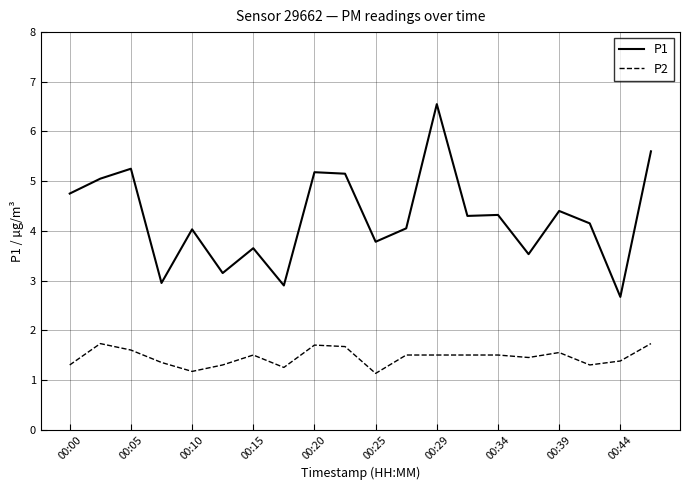

Which series has the widest spread of values?

P1